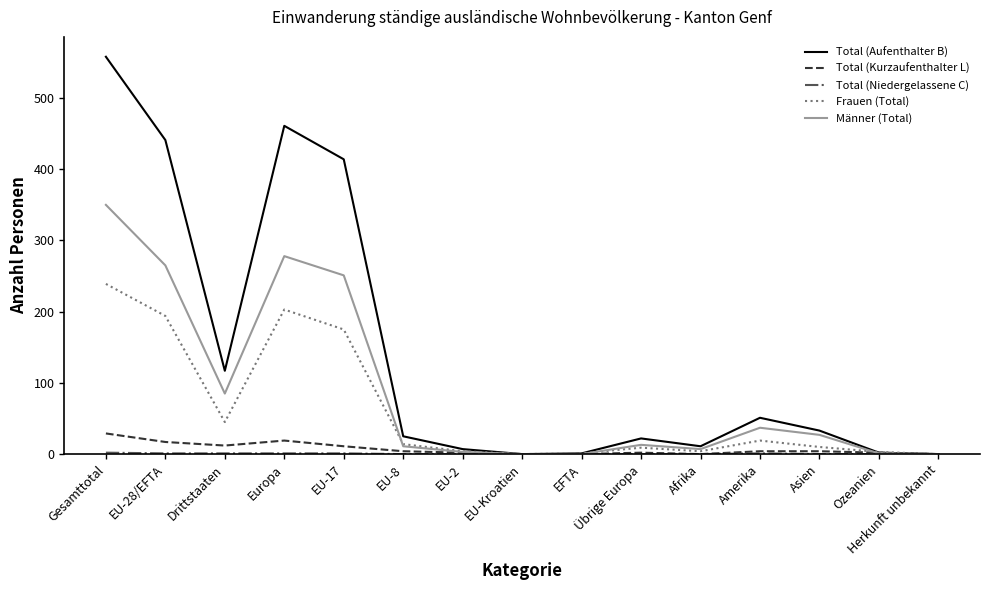

What is the greatest value displayed?

558